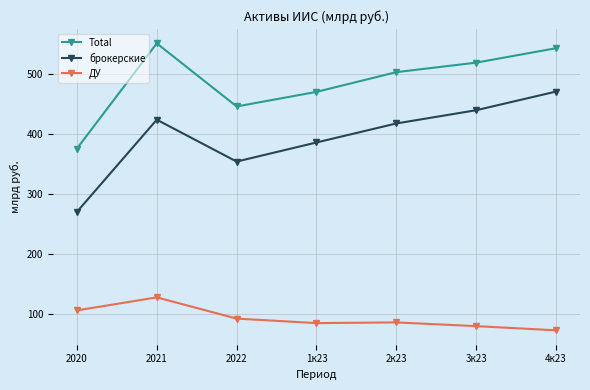

What value does the ДУ series have at 4к23?

72.4